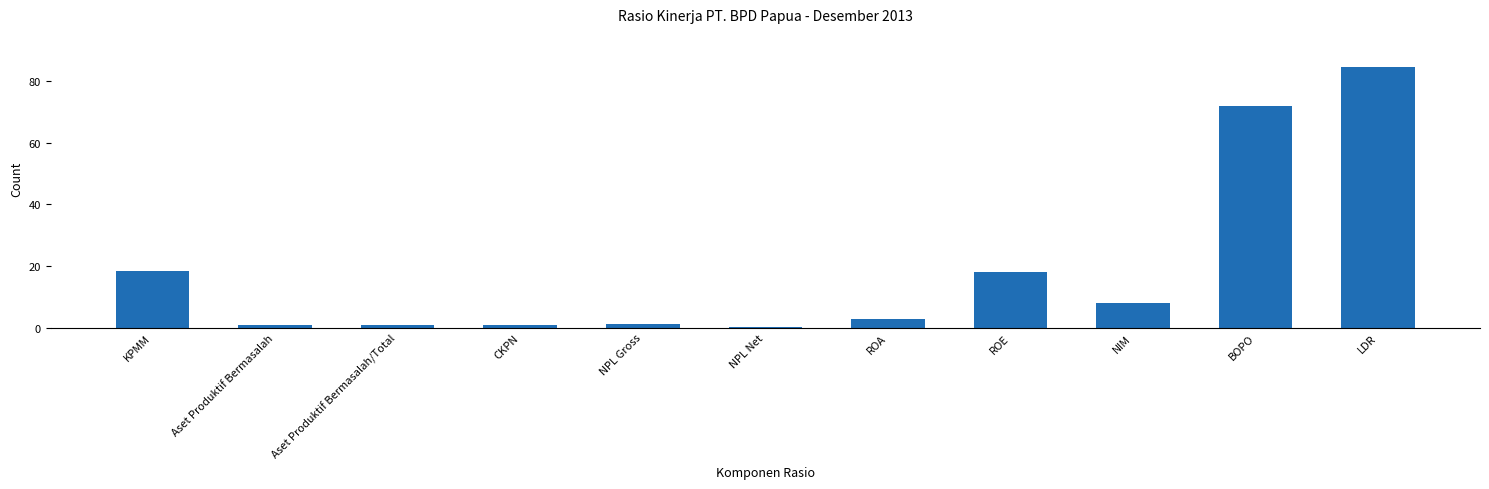

What is the average value?

18.9